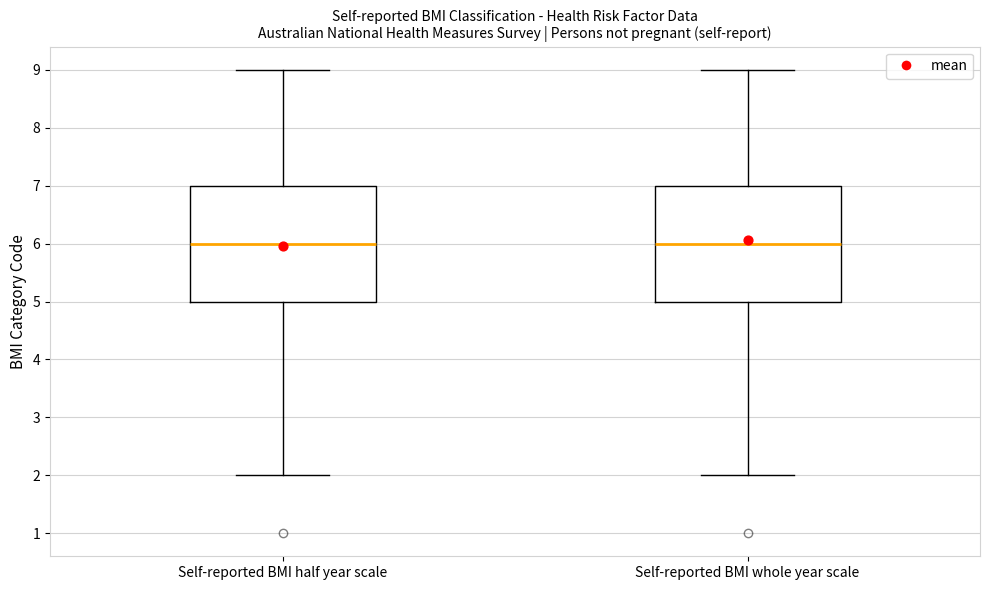

Reading left to right, transcribe this box plot: for each box, give where its median line is, the range the box spans, and where its two whiskers end, as read against the y-axis. The values are not printed on the chart, so give them approximately, as read against the axis.

Self-reported BMI half year scale: median 6, box 5 to 7, whiskers 2 to 9
Self-reported BMI whole year scale: median 6, box 5 to 7, whiskers 2 to 9